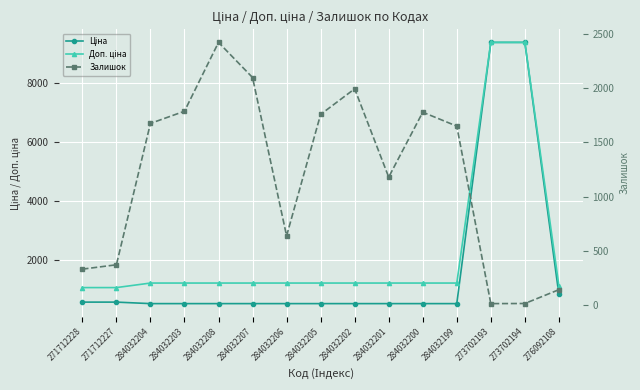

At which label is Залишок closest to 1218?

284032201